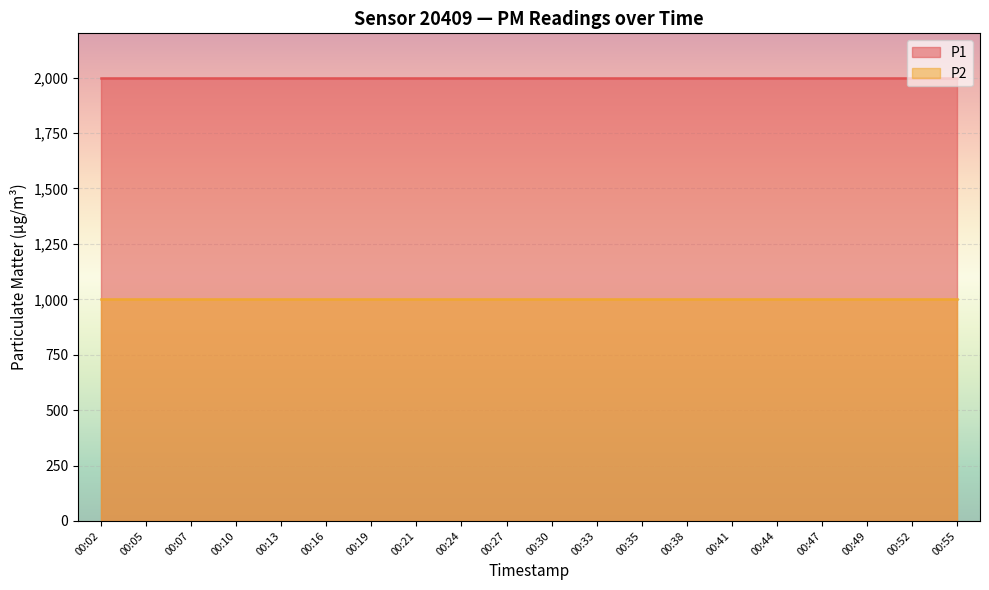

At how many categories does at least one series exceed 1732?

20